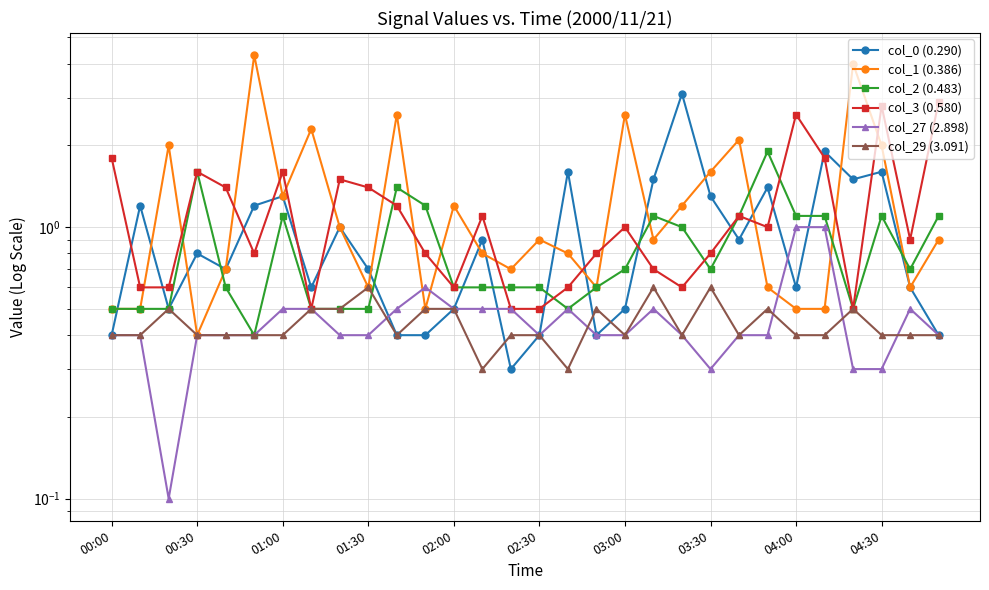

What is the value of the col_1 (0.386) point at the 24th from the left?

0.6